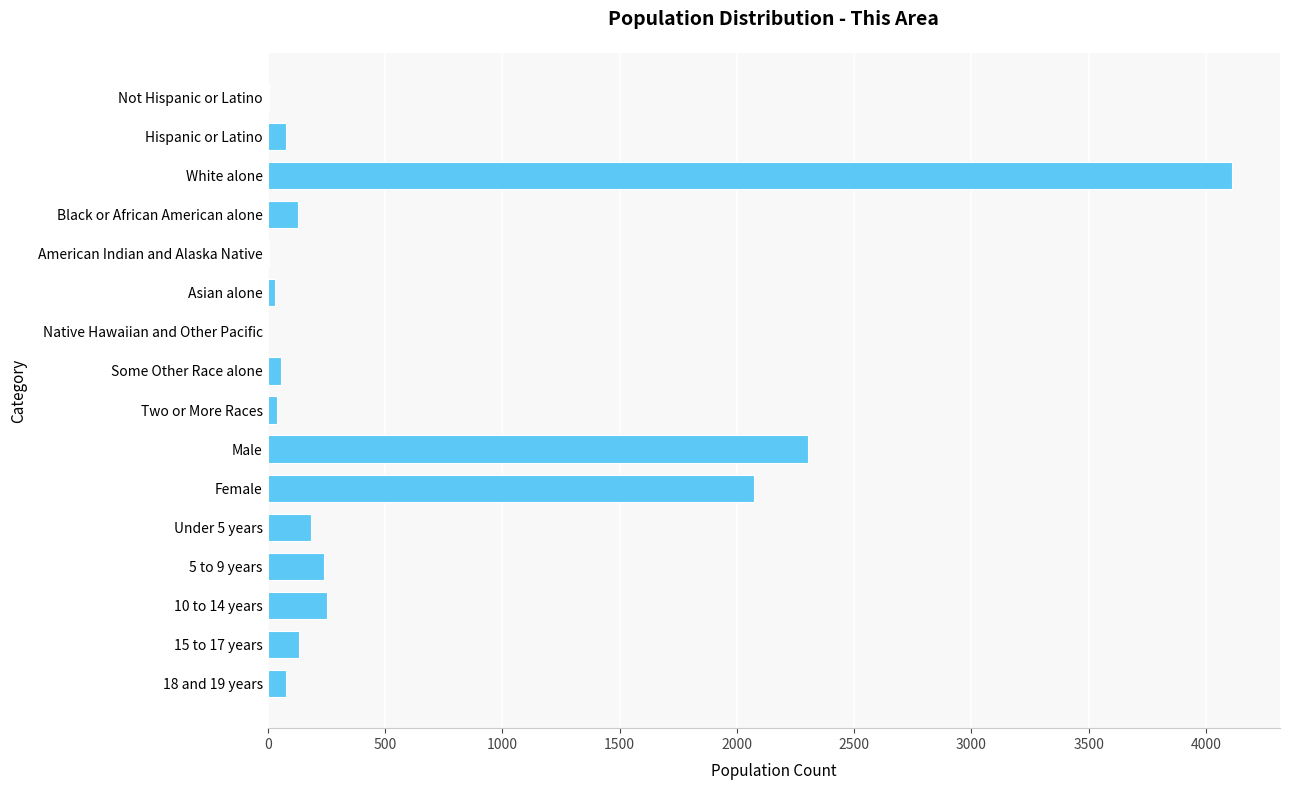

Which has a higher value, 10 to 14 years or White alone?

White alone